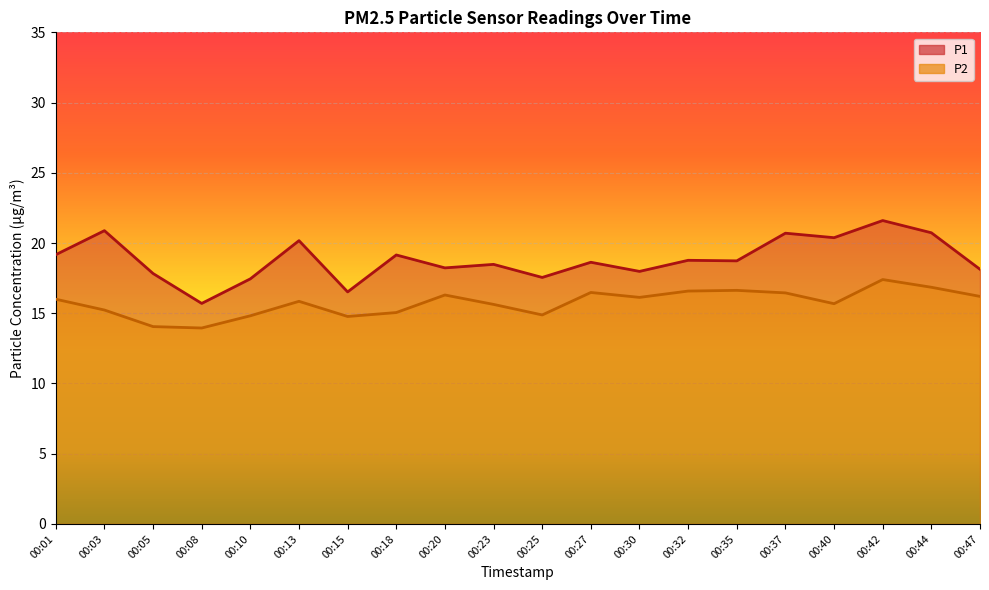

At 00:15, list the series in order from largest to smallest.

P1, P2